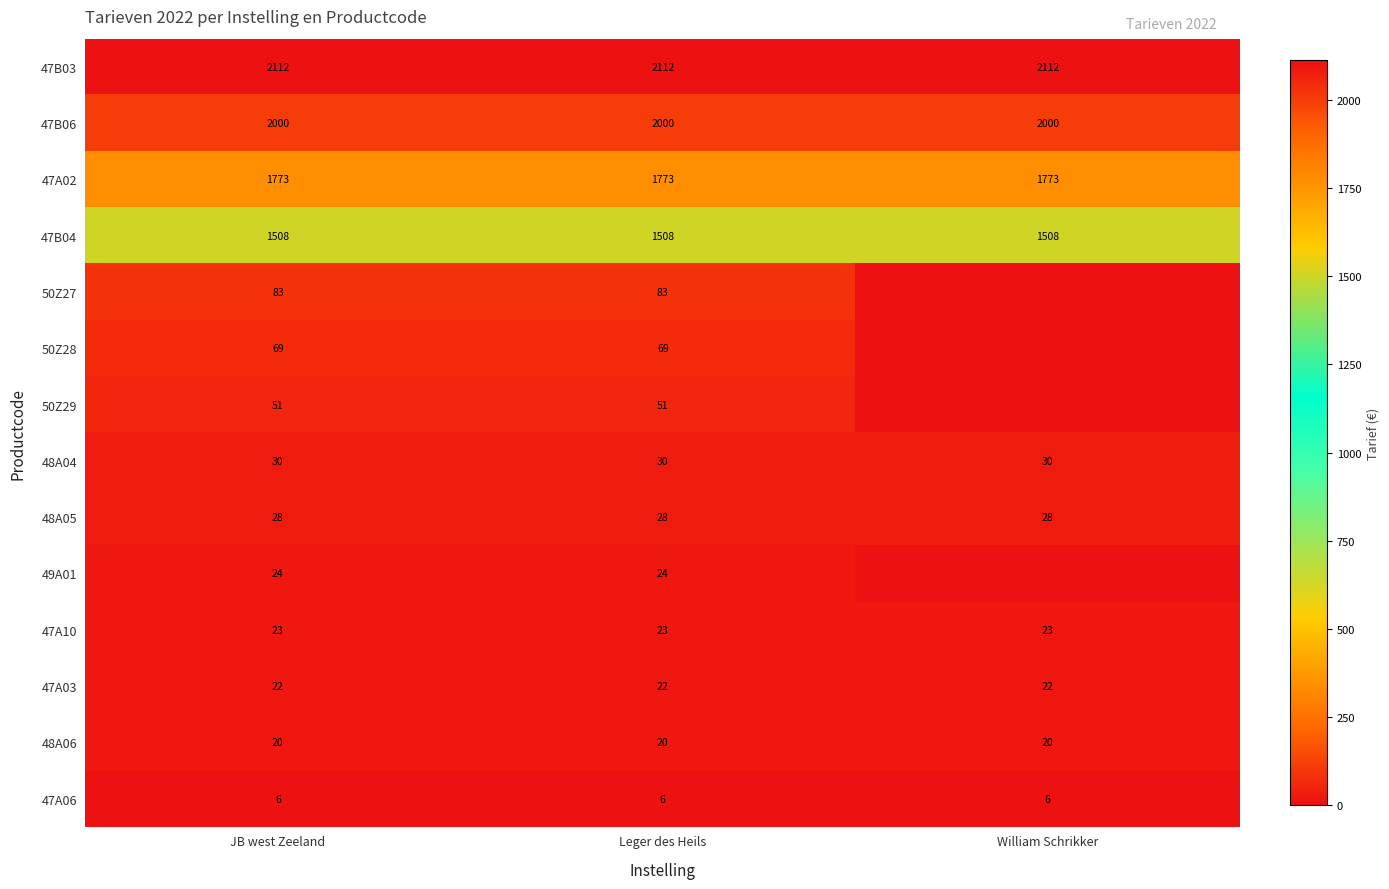

What is the total value across all series at JB west Zeeland?

7749